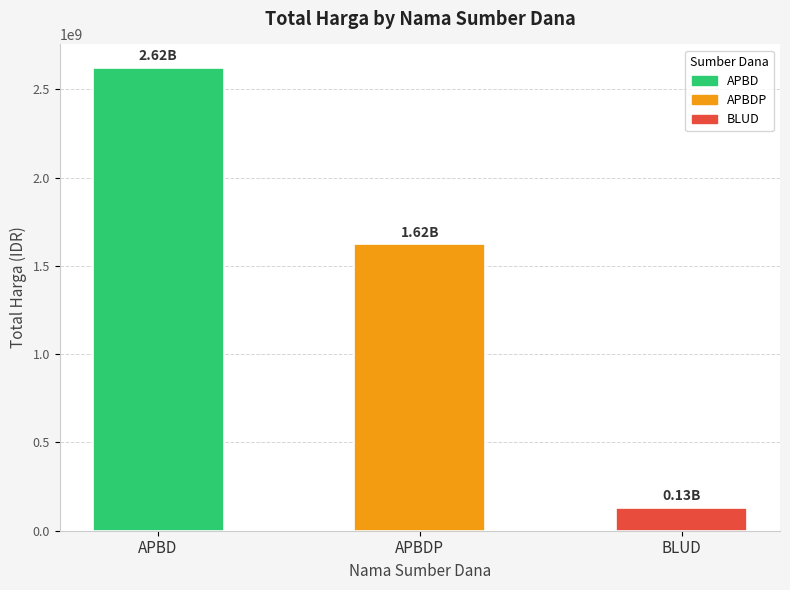

At which label is the value closest to 1376788512?

APBDP